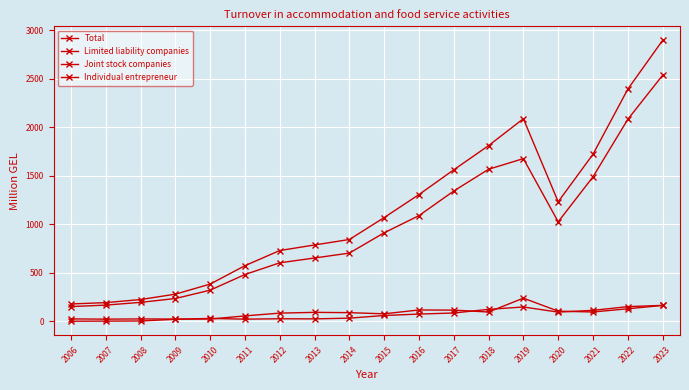

What is the highest value of the Total series?

2896.9